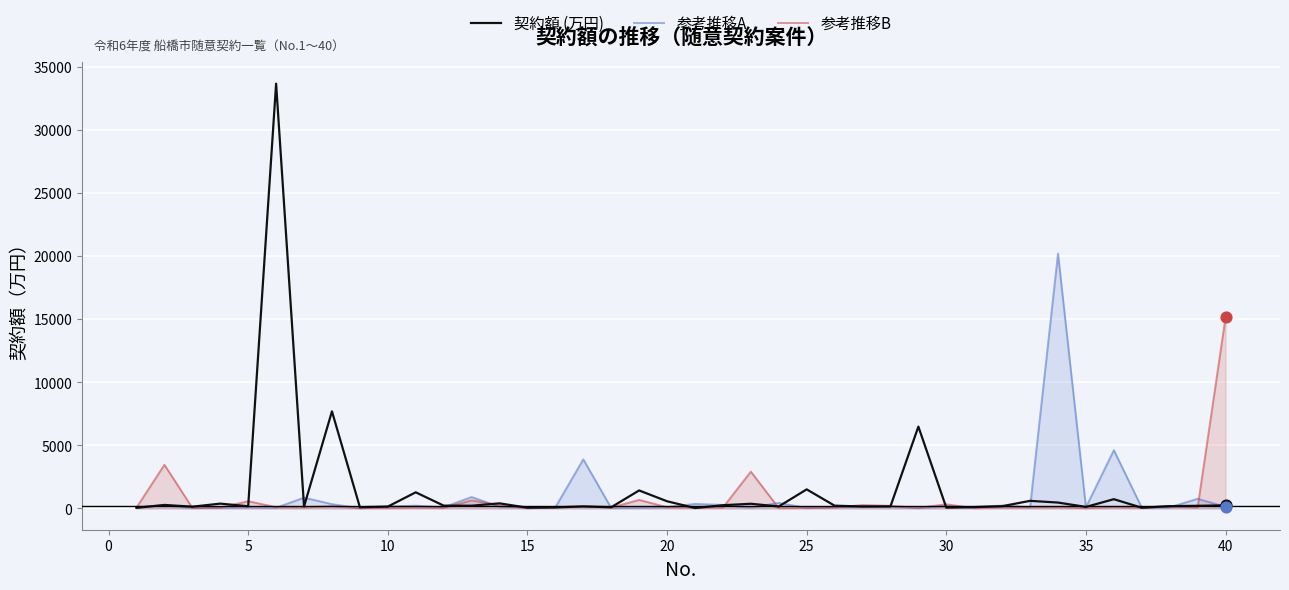

Which series has the largest total across all categories?

契約額 (万円)